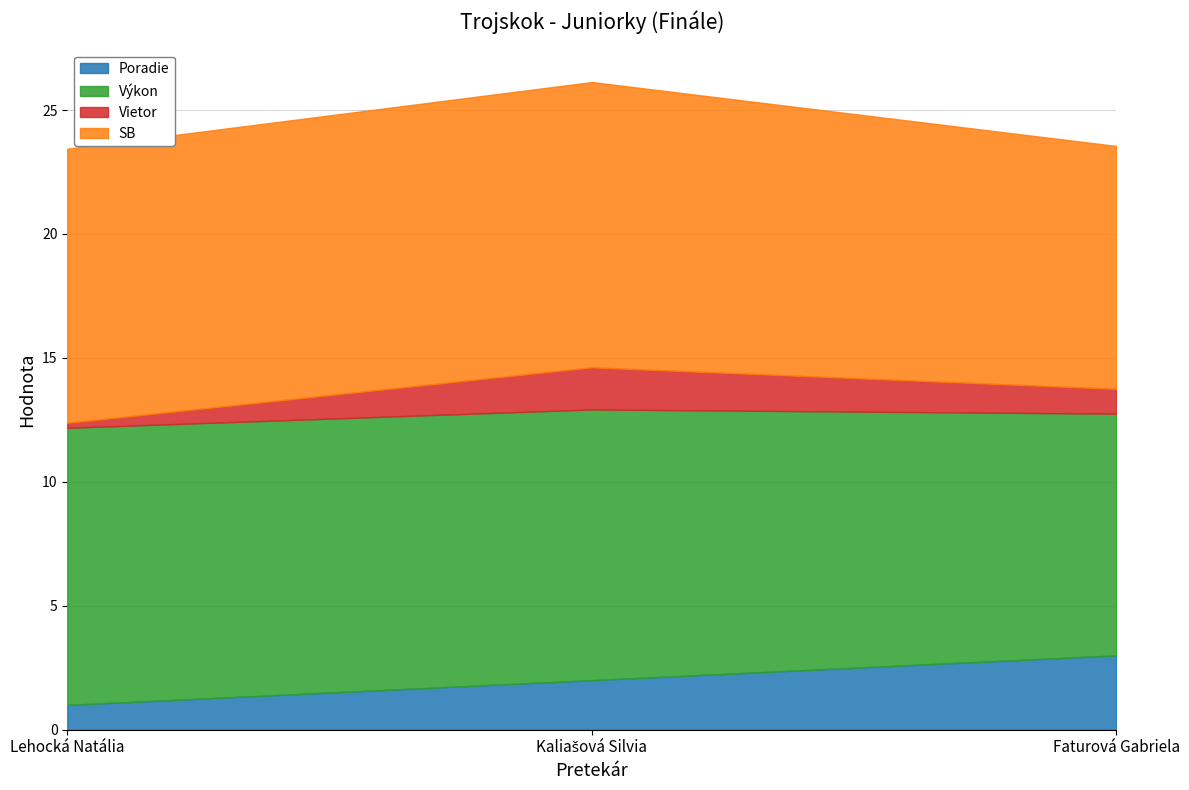

The value of Vietor at Kaliašová Silvia is 1.7. True or false?

True